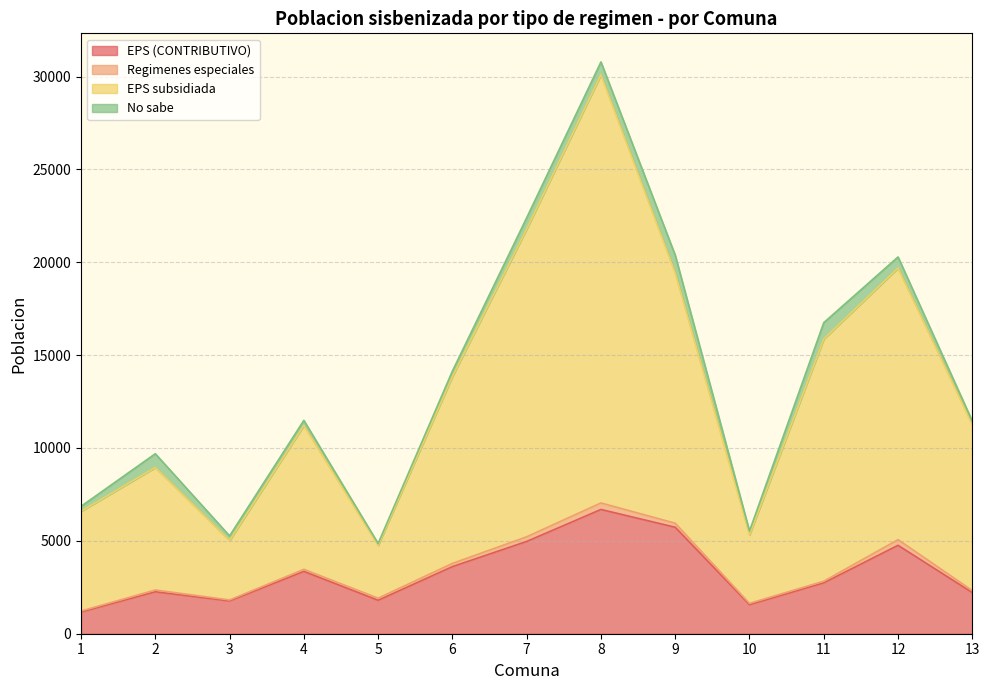

How many lines are shown in the chart?

4